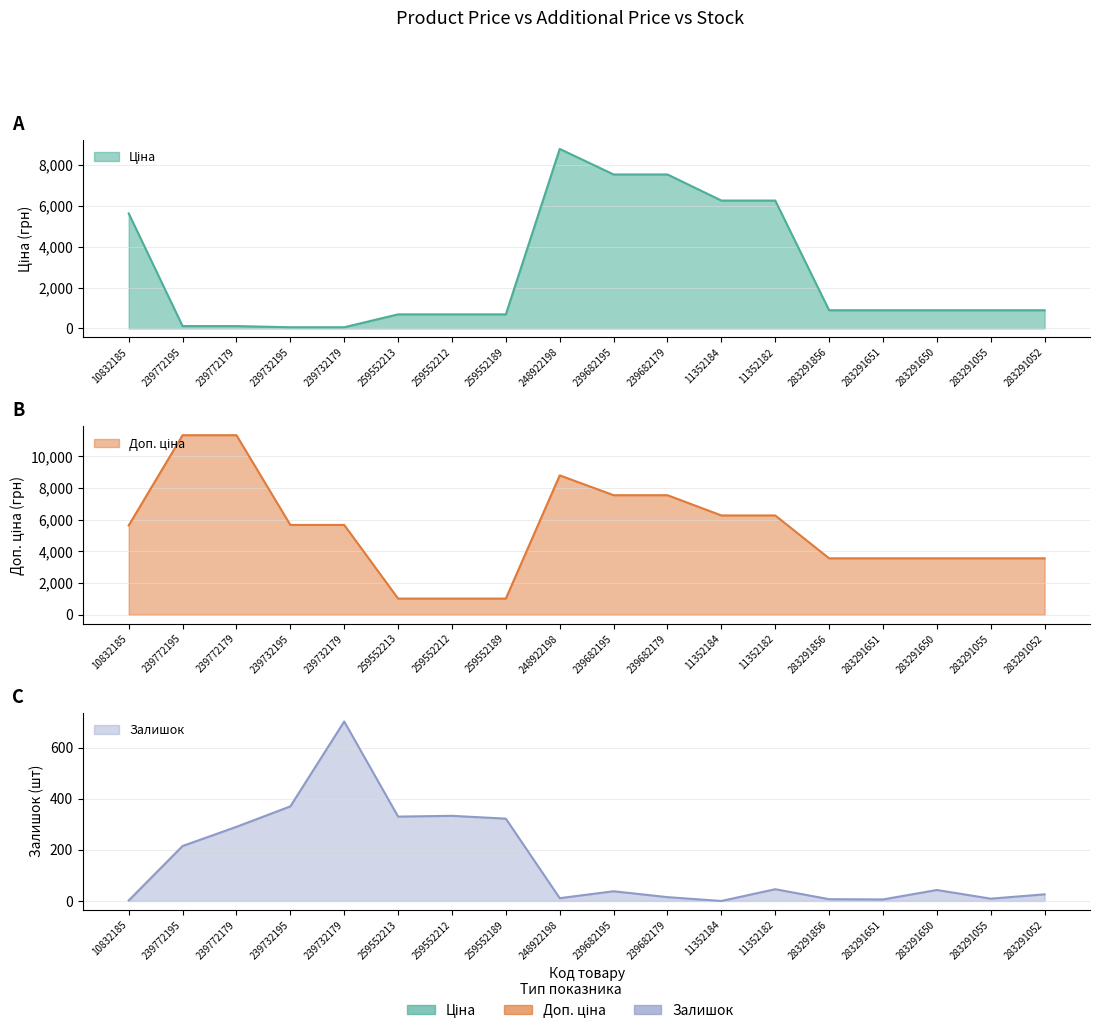

Reading right to left, list all the values displayed in this chart.

Ціна: 283291052=889.9	283291055=889.9	283291650=889.9	283291651=889.9	283291856=889.9	11352182=6266.7	11352184=6266.7	239682179=7545.9	239682195=7545.9	248922198=8797.6	259552189=689.1	259552212=689.1	259552213=689.1	239732179=56.7	239732195=56.7	239772179=113.3	239772195=113.3	10832185=5636.0
Доп. ціна: 283291052=3559.7	283291055=3559.7	283291650=3559.7	283291651=3559.7	283291856=3559.7	11352182=6266.7	11352184=6266.7	239682179=7545.9	239682195=7545.9	248922198=8797.6	259552189=1017.8	259552212=1017.8	259552213=1017.8	239732179=5667.0	239732195=5667.0	239772179=11334.0	239772195=11334.0	10832185=5636.0
Залишок: 283291052=26.0	283291055=9.0	283291650=43.0	283291651=6.0	283291856=7.0	11352182=46.0	11352184=0.0	239682179=15.0	239682195=38.0	248922198=11.0	259552189=322.0	259552212=333.0	259552213=330.0	239732179=702.0	239732195=370.0	239772179=290.0	239772195=215.0	10832185=2.0